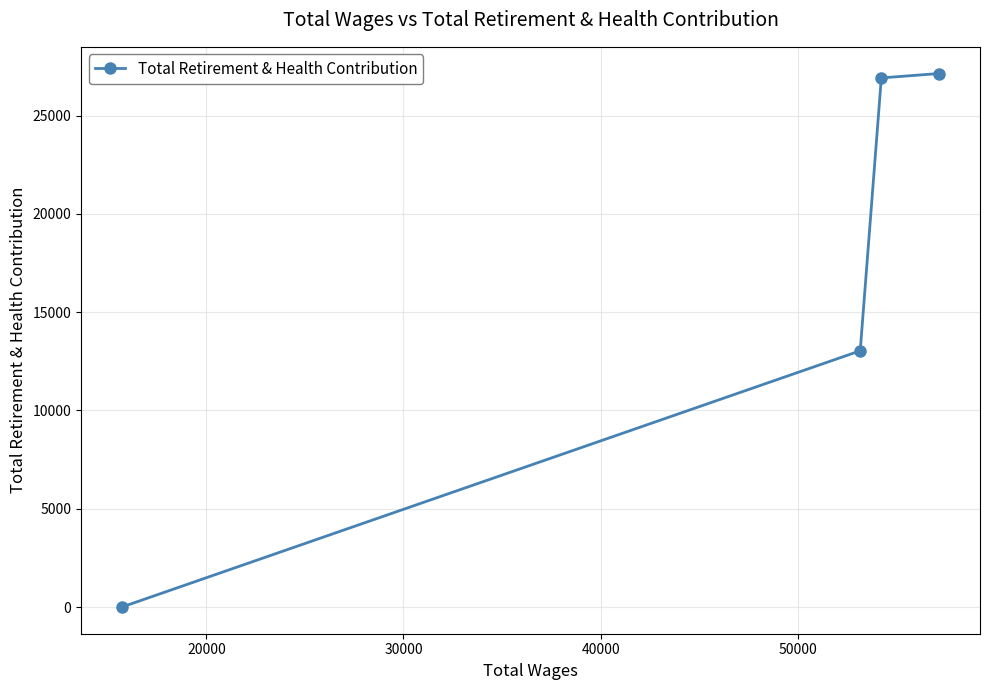

How many values are below 26917?

2